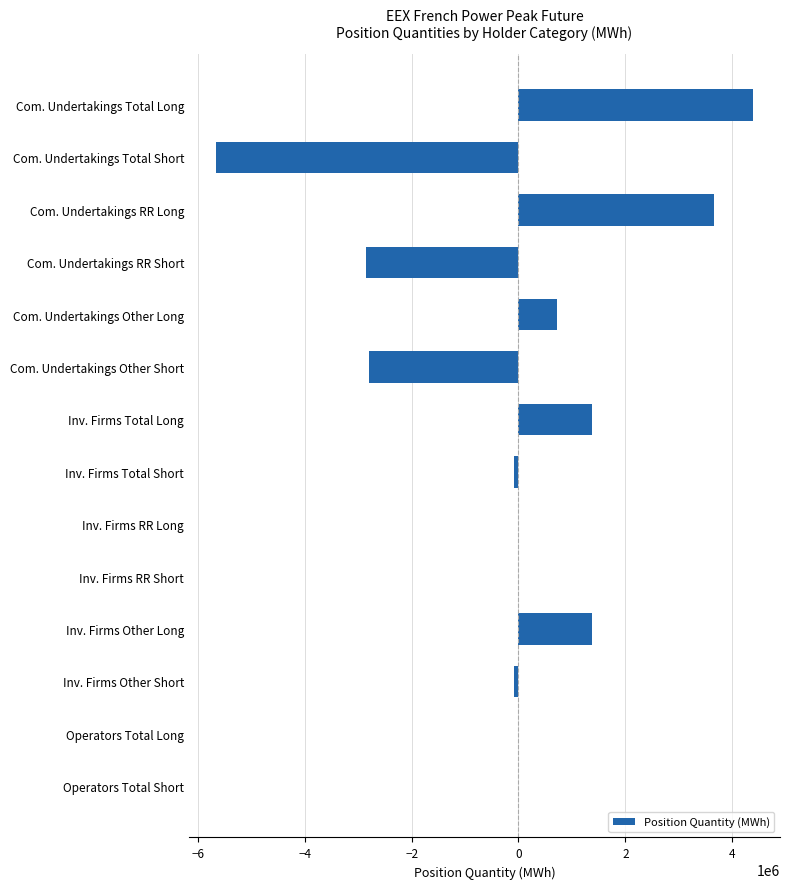

The value at Com. Undertakings Total Short is -8638762. True or false?

False